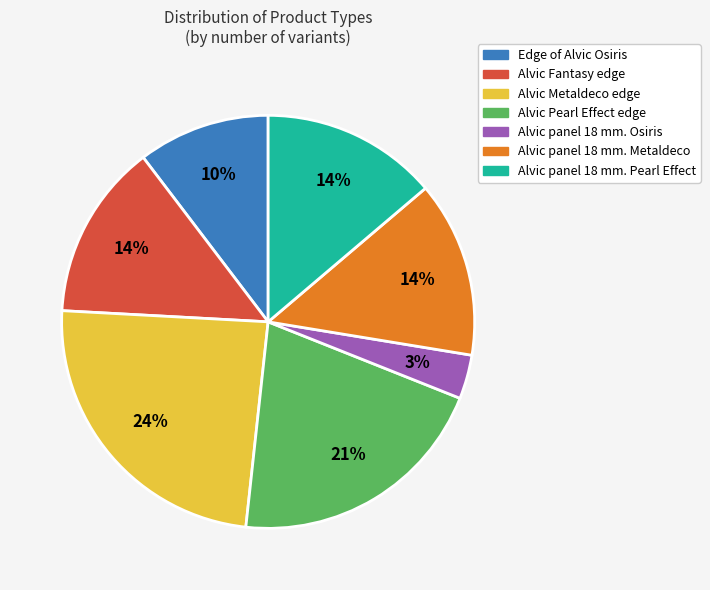

The Alvic panel 18 mm. Pearl Effect slice represents 14% of the pie. True or false?

True